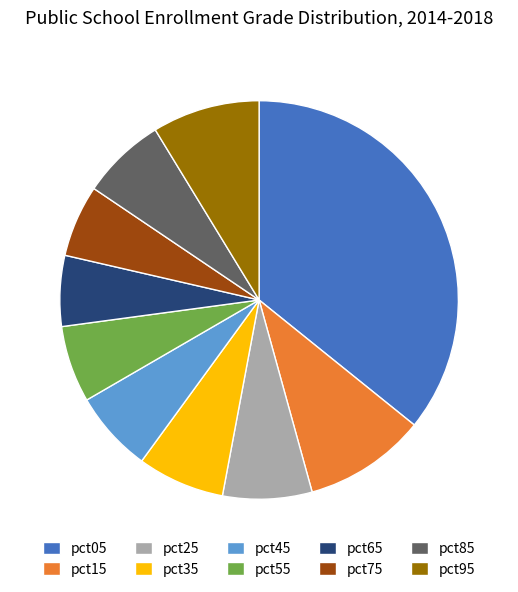

Combined, do pct95 and pct15 account for over 50%?

No